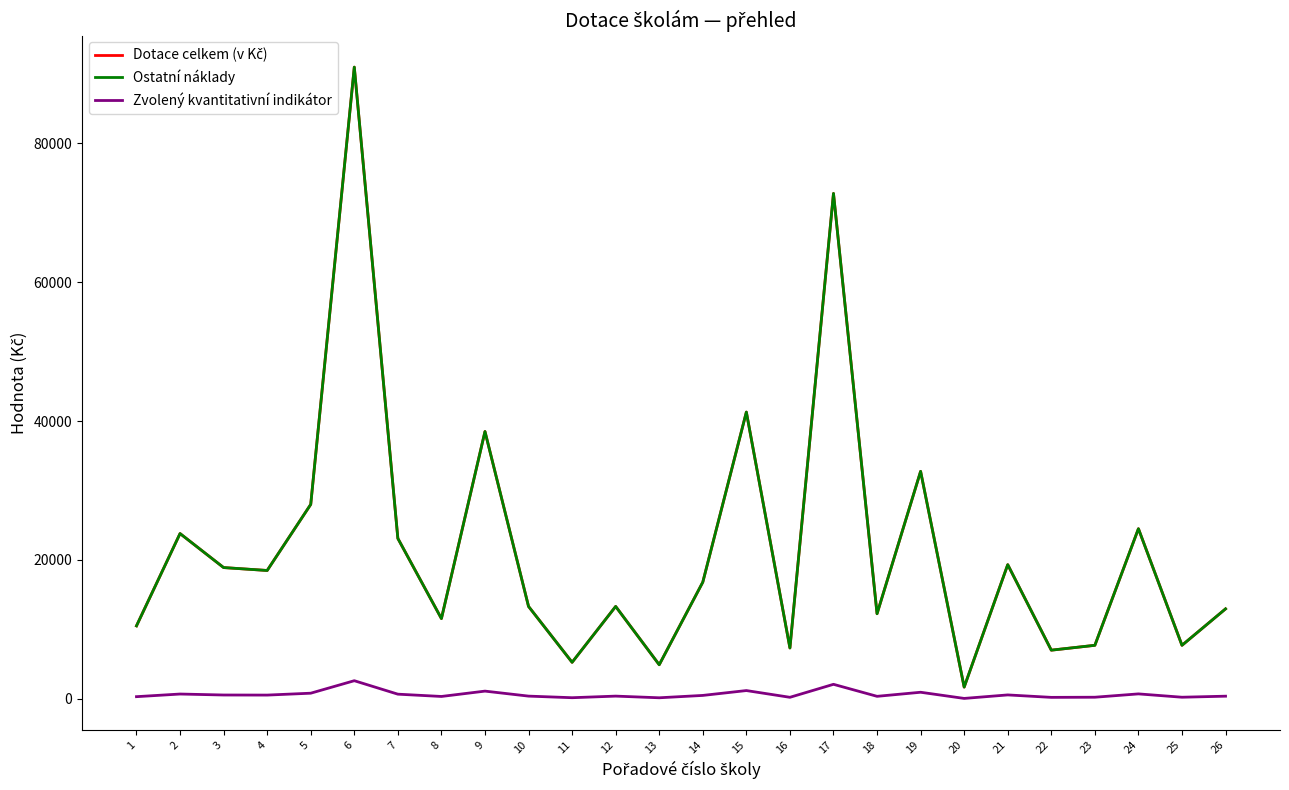

Where is Dotace celkem (v Kč) nearest to the value 46340?

15